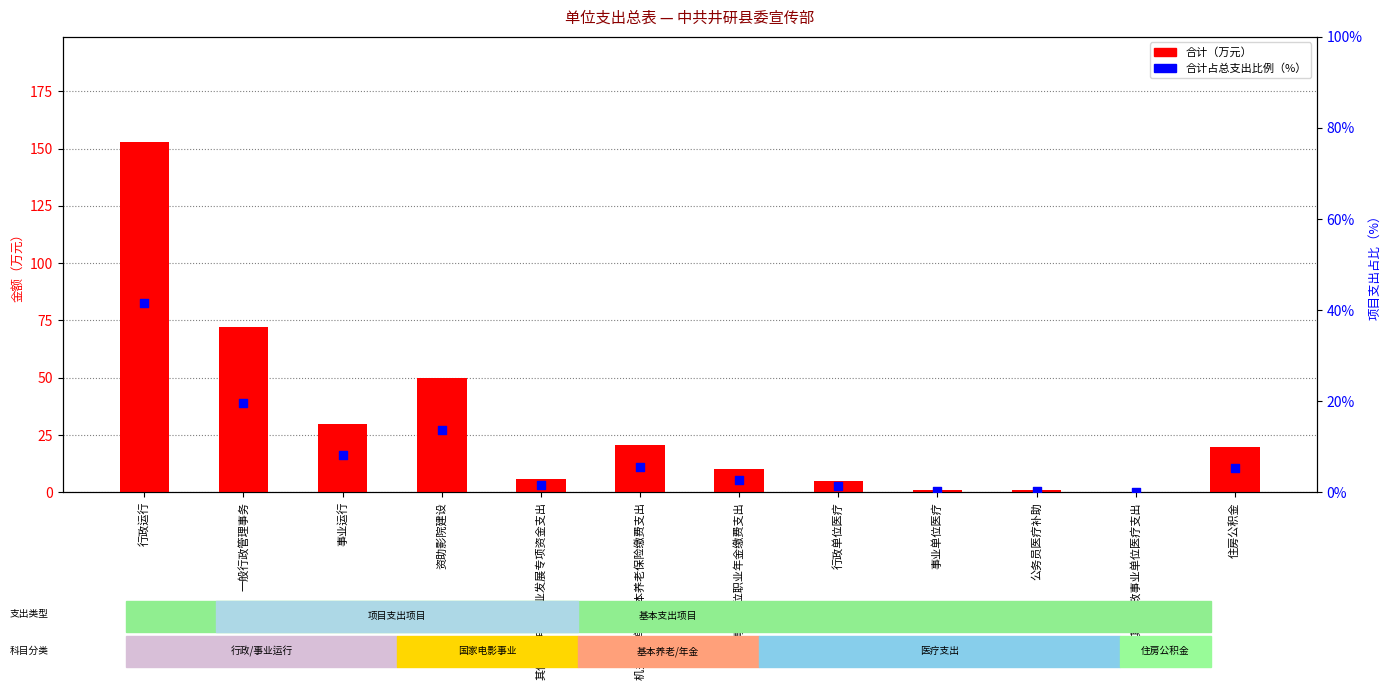

Which series has the widest spread of Y values?

合计